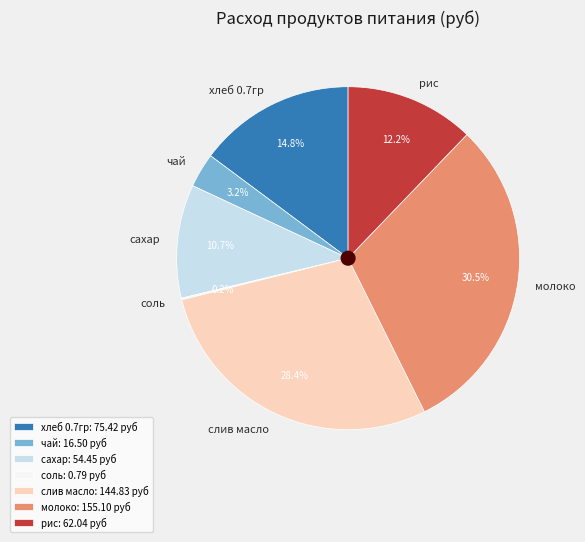

To the nearest percent, what portion does слив масло represent?

28%